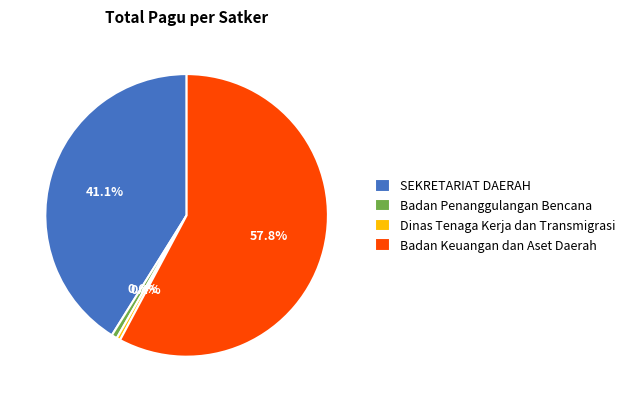

Between SEKRETARIAT DAERAH and Badan Keuangan dan Aset Daerah, which is larger?

Badan Keuangan dan Aset Daerah